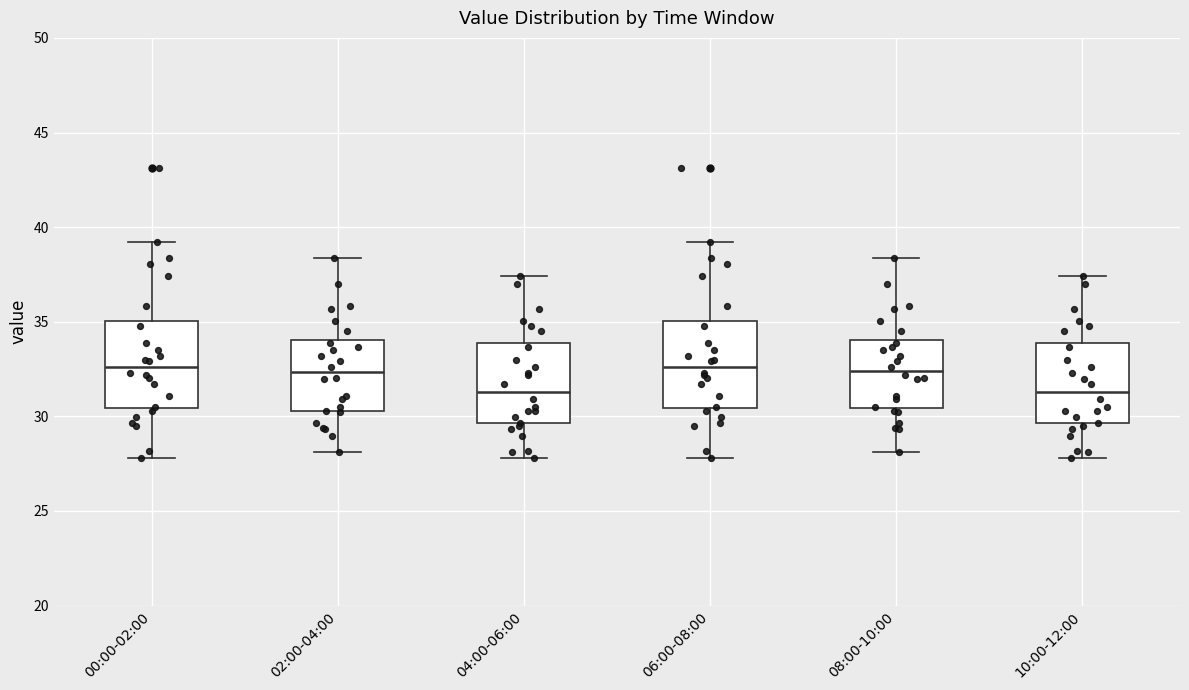

Where does the median line of the box for 06:00-08:00 sit on the y-axis? The values are not printed on the chart, so give them approximately, as read against the axis.

32.5